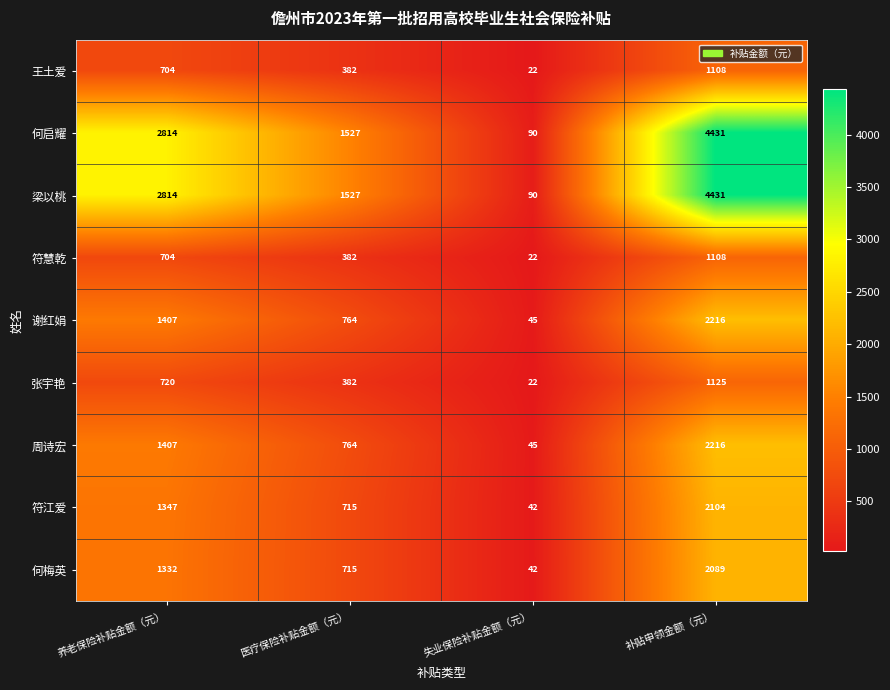

Which label corresponds to the largest value in the chart?

补贴申领金额（元）